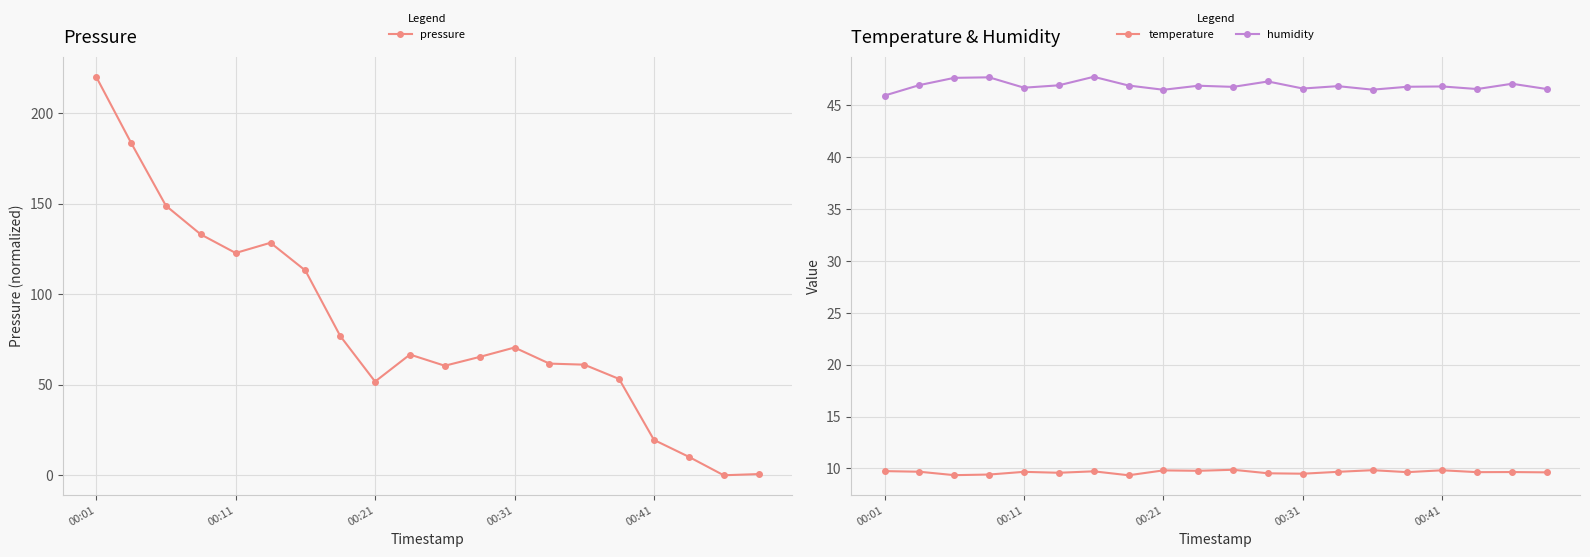

Where is the first local minimum for pressure?

00:11